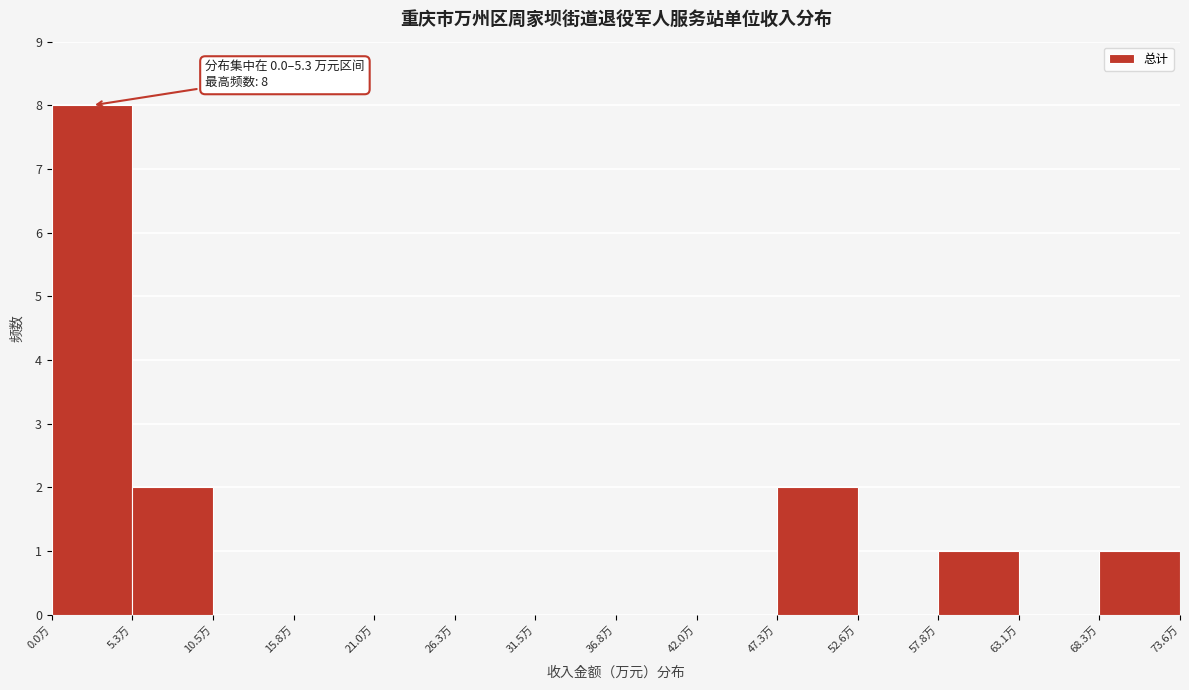

Which range on the x-axis has the tallest bar?

0 to 5